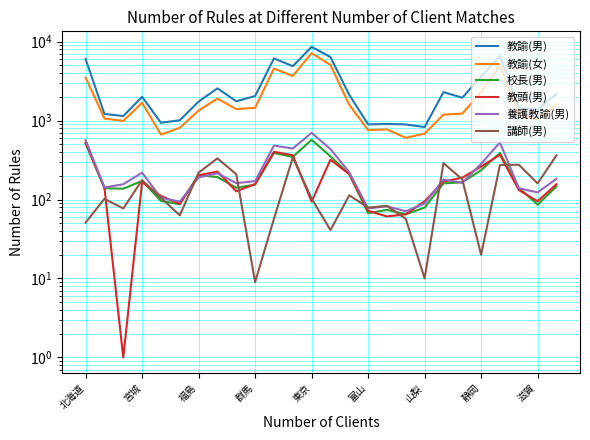

Does the chart have visible grid lines?

Yes